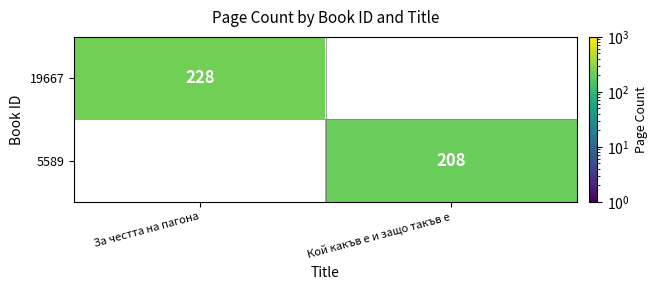

Is it true that 19667 equals 228 at За честта на пагона?

True